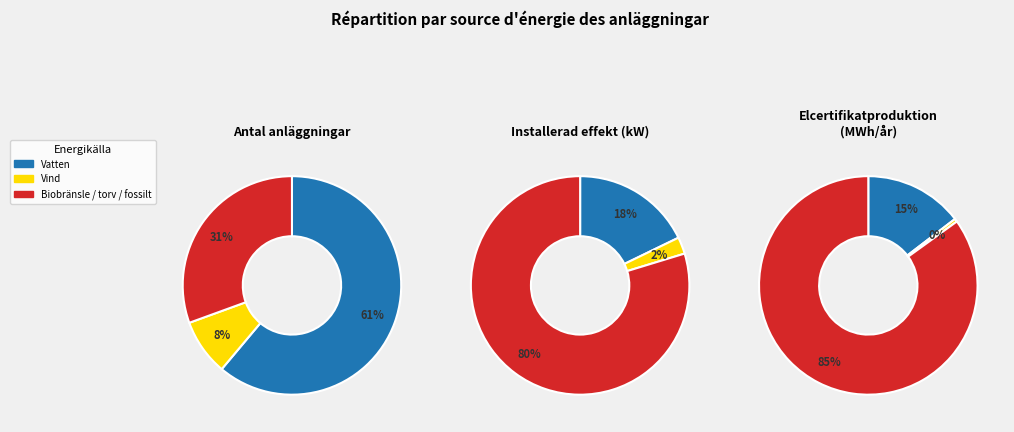

The 9 slice represents 1% of the pie. True or false?

False